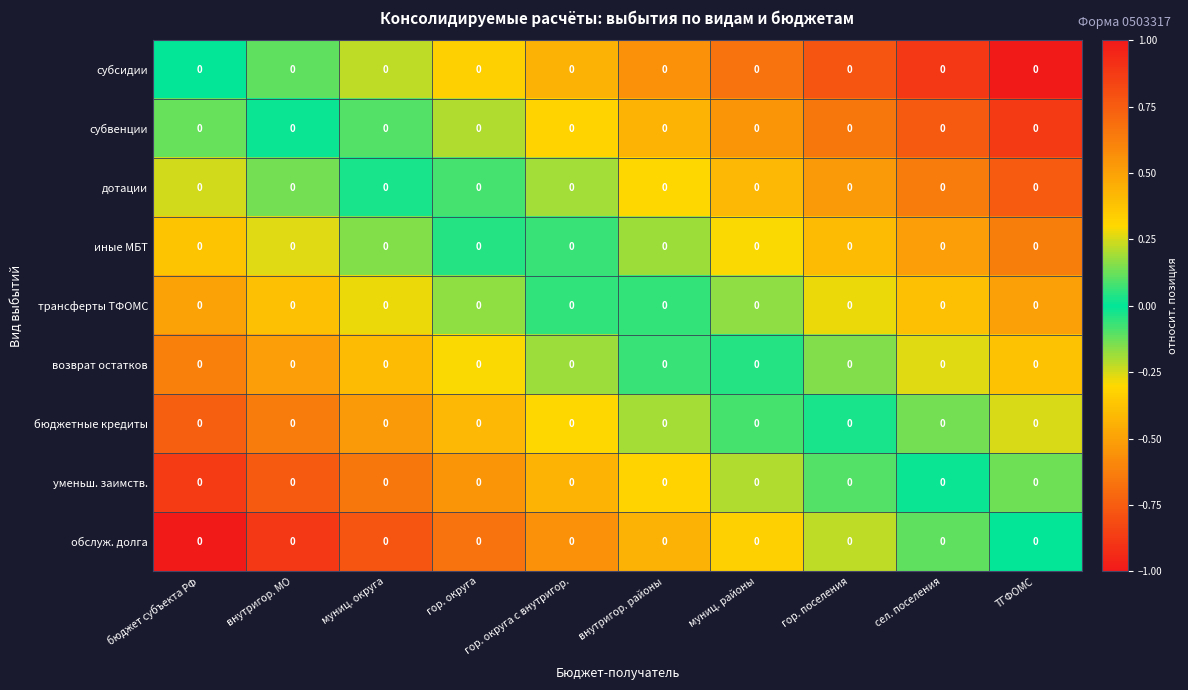

Is the value of уменьш. заимств. at муниц. округа greater than the value of субвенции at муниц. округа?

No